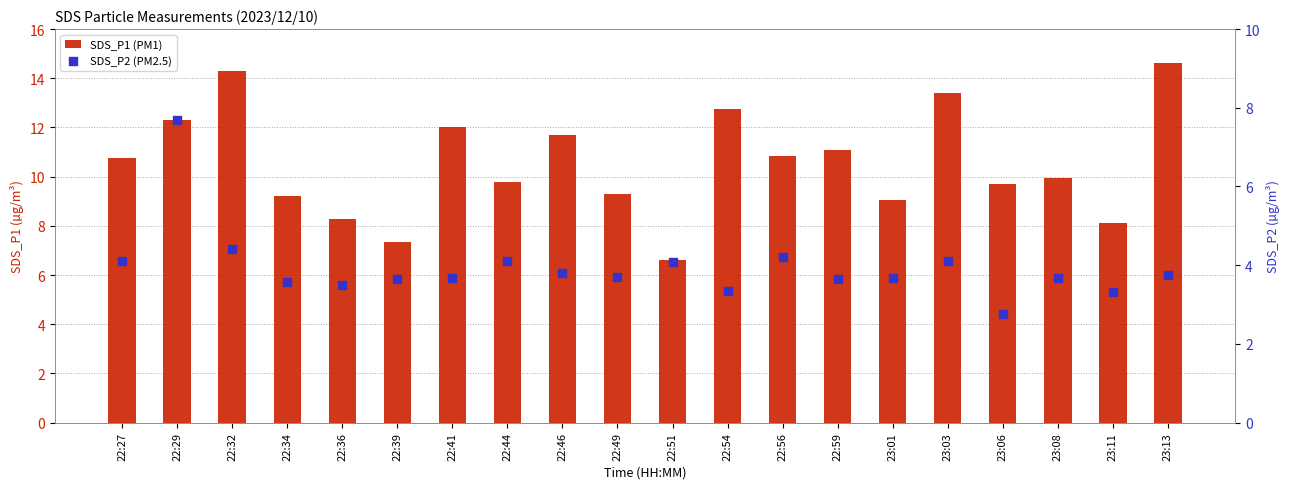

What is the total value across all series at 22:51?

10.7